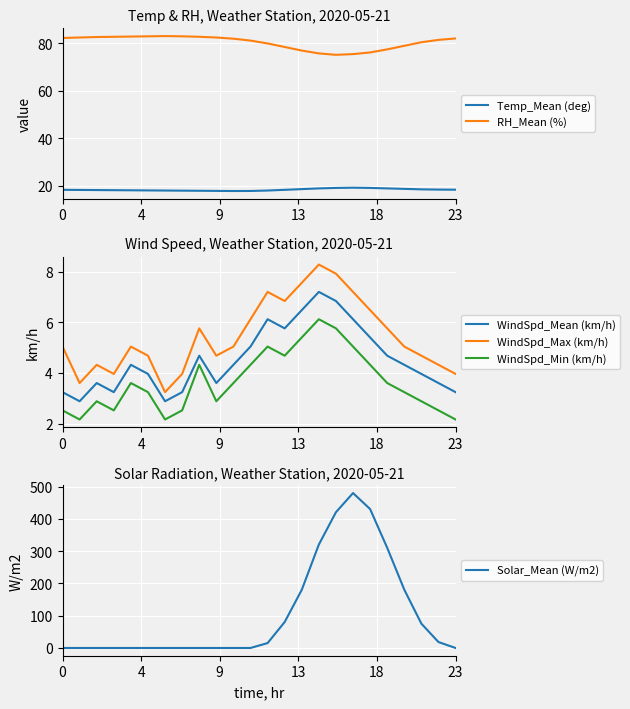

What is the sum of the WindSpd_Max (km/h) values at 22 and 6?

7.6